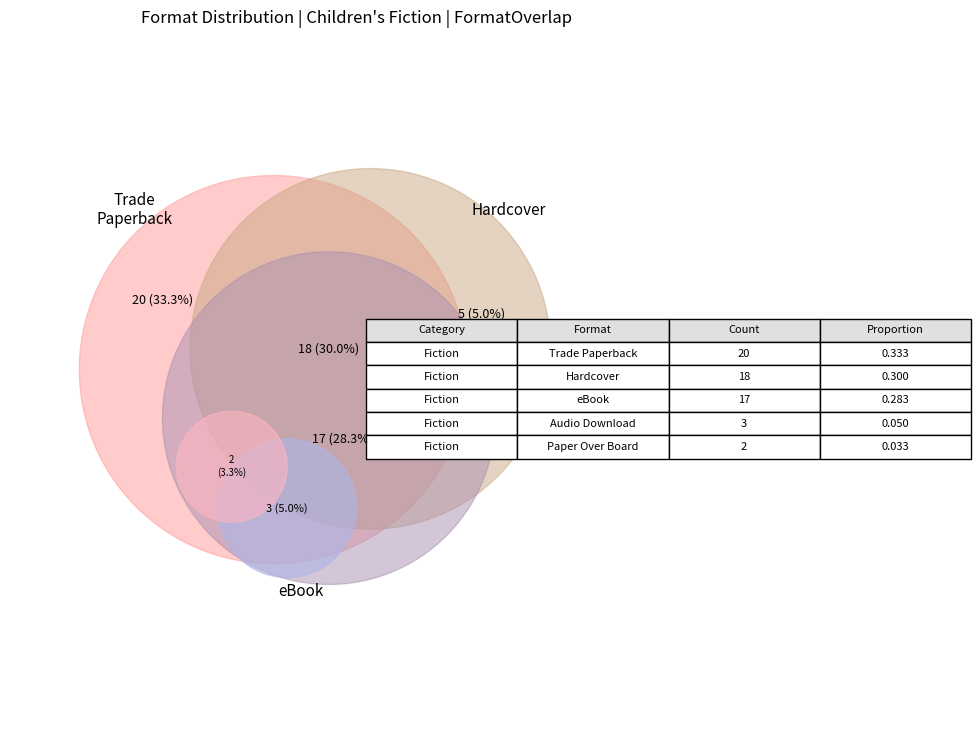

Is there any slice that represents more than half of the pie?

No